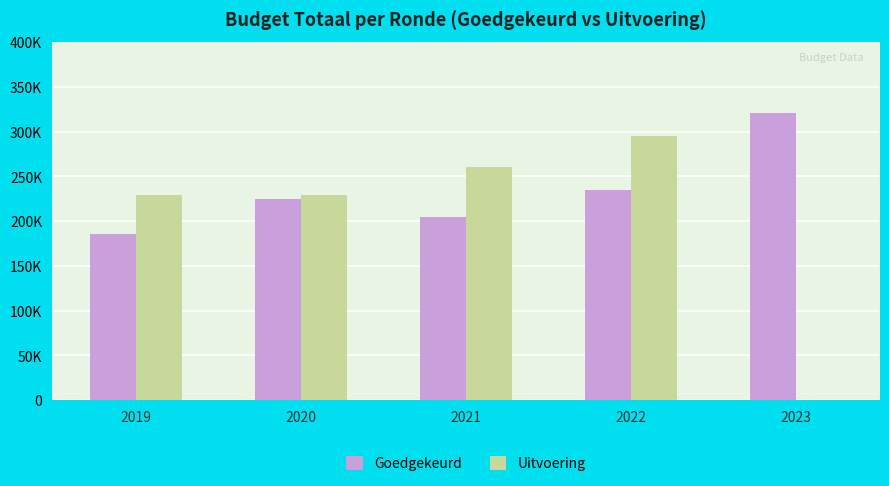

What is the difference between the Goedgekeurd values at 2022 and 2023?

85443